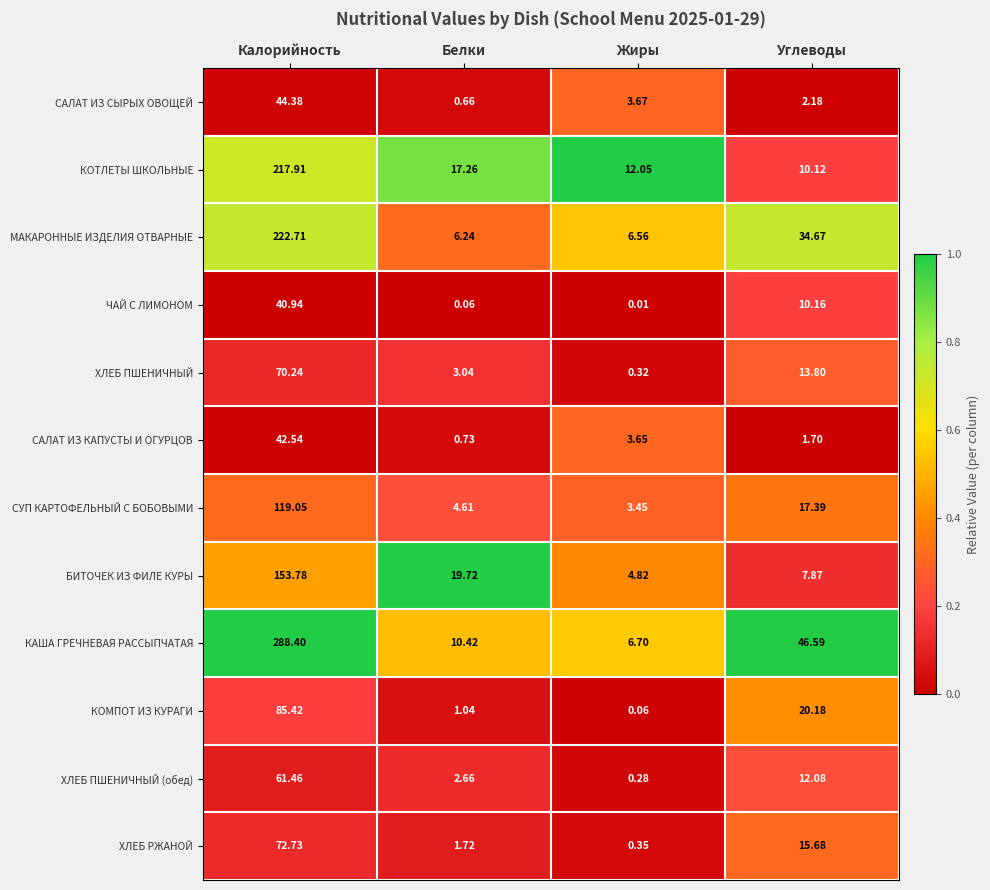

Between Белки and Углеводы, which series saw the biggest shift?

КАША ГРЕЧНЕВАЯ РАССЫПЧАТАЯ